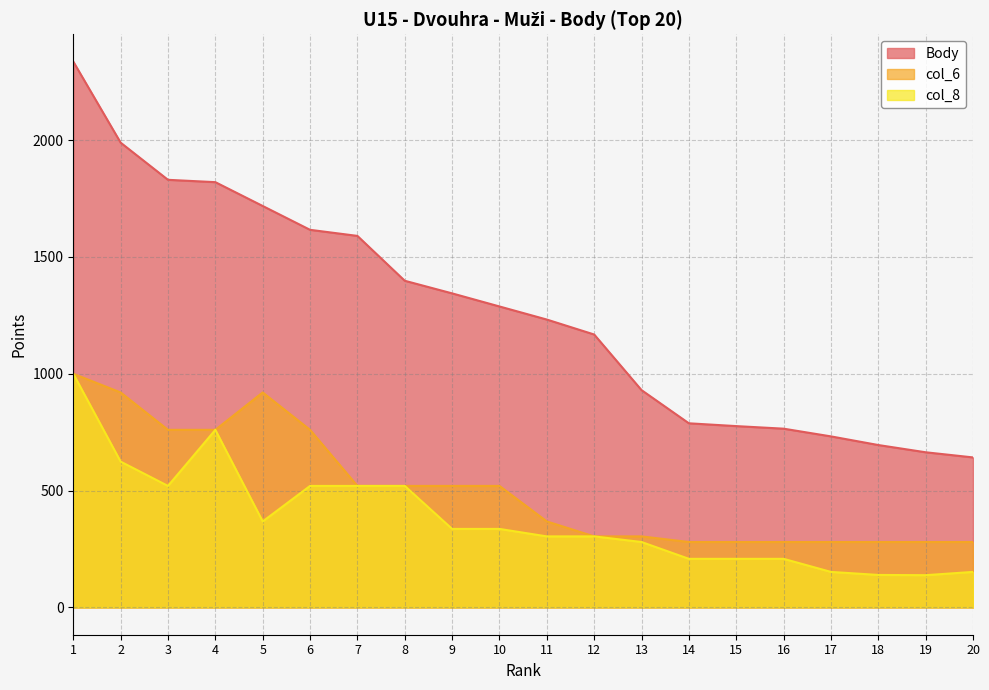

Is the value of col_8 at 9 greater than the value of col_6 at 8?

No